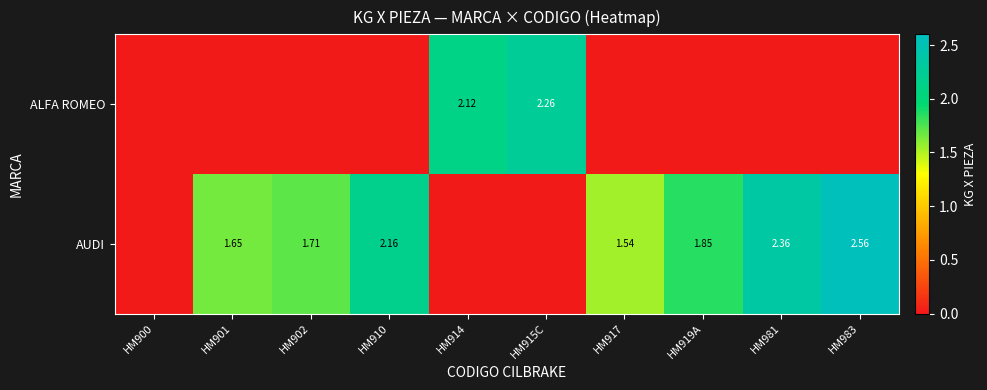

What is the greatest value displayed?

2.6